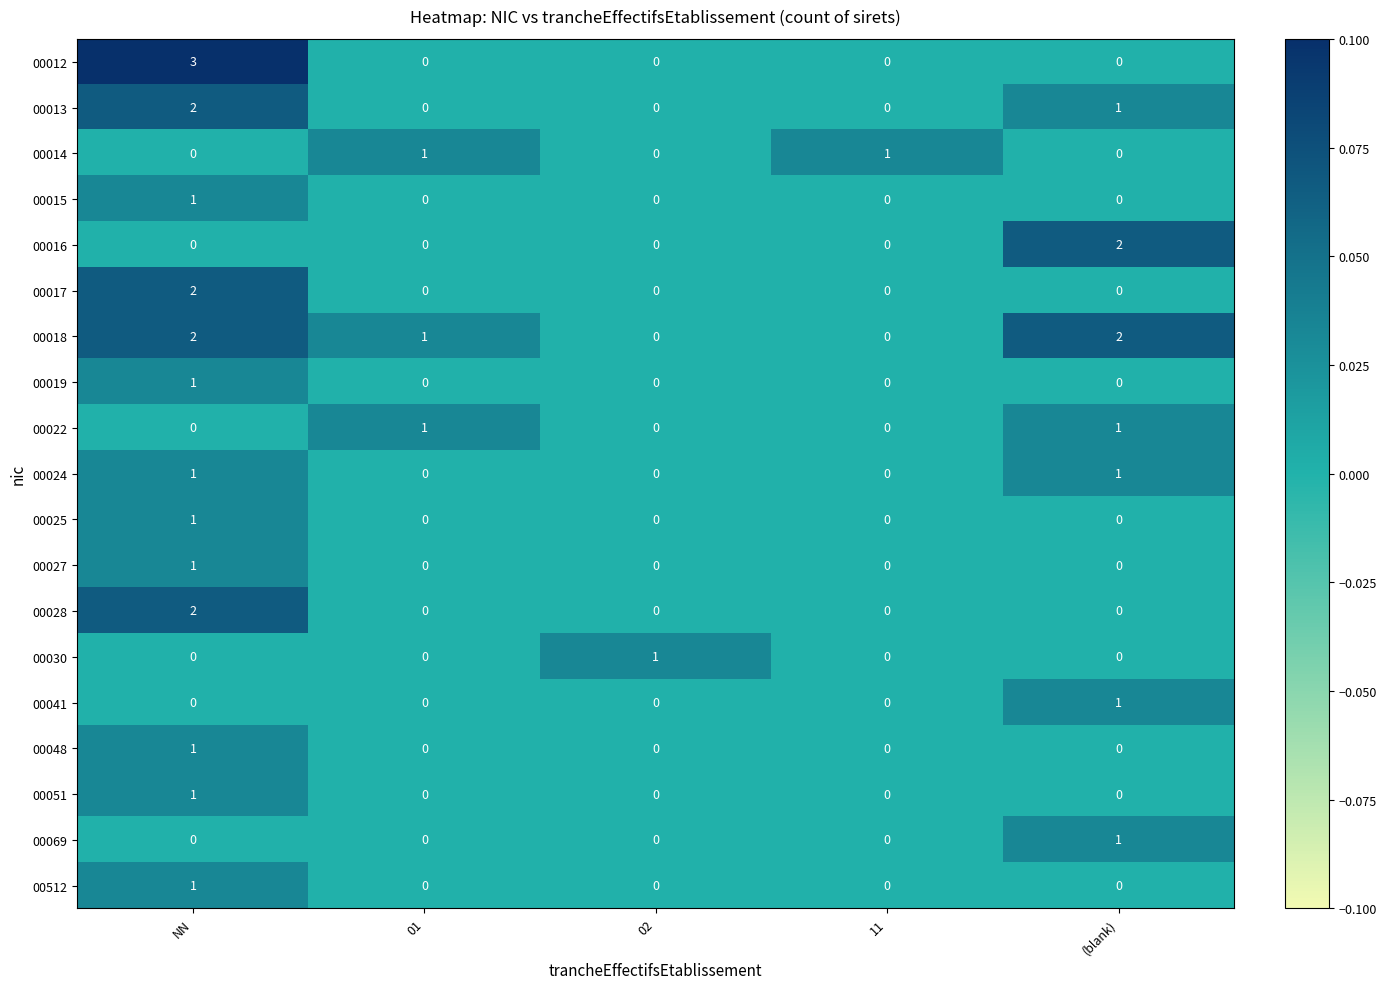

Count the 00027 values in the range 0 to 1.

5